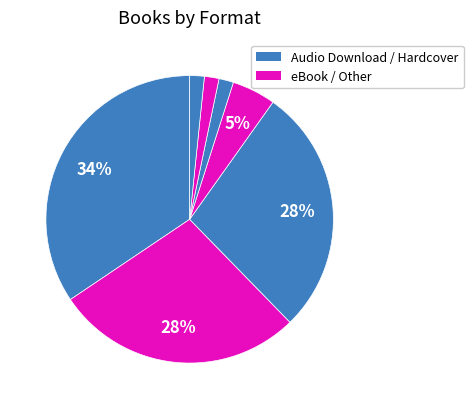

How many segments does this pie chart have?

7